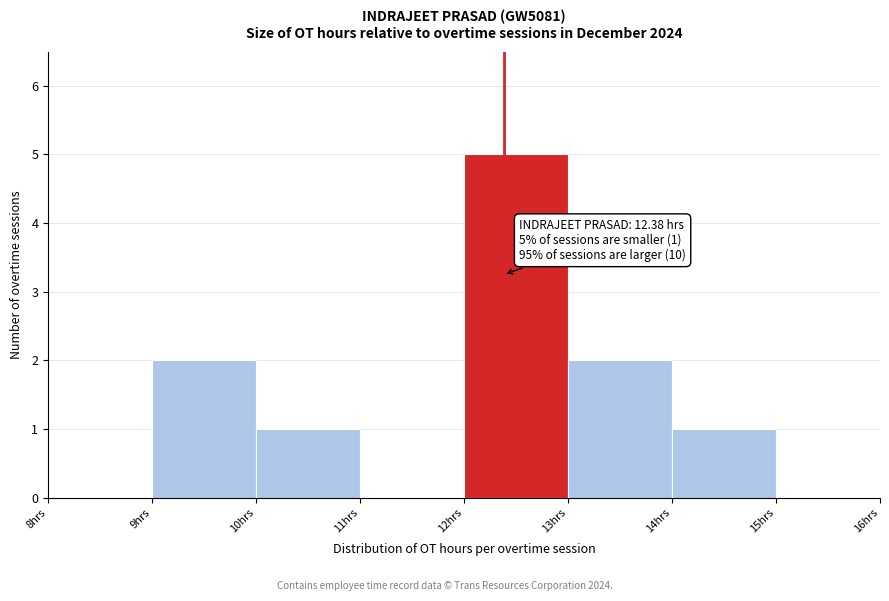

Over which range of the x-axis is the bar tallest?

12 to 13